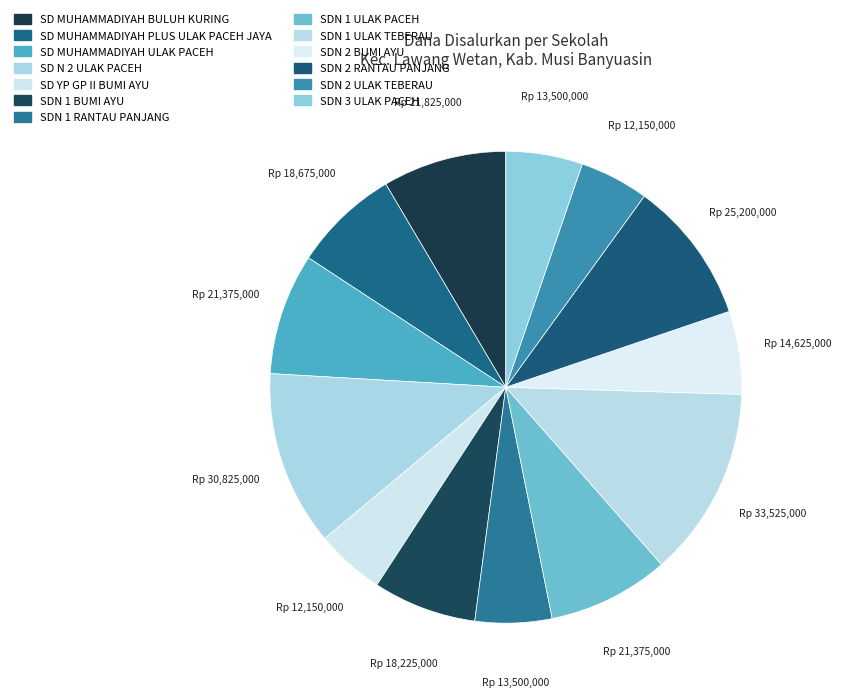

The SDN 1 ULAK PACEH slice represents 16% of the pie. True or false?

False